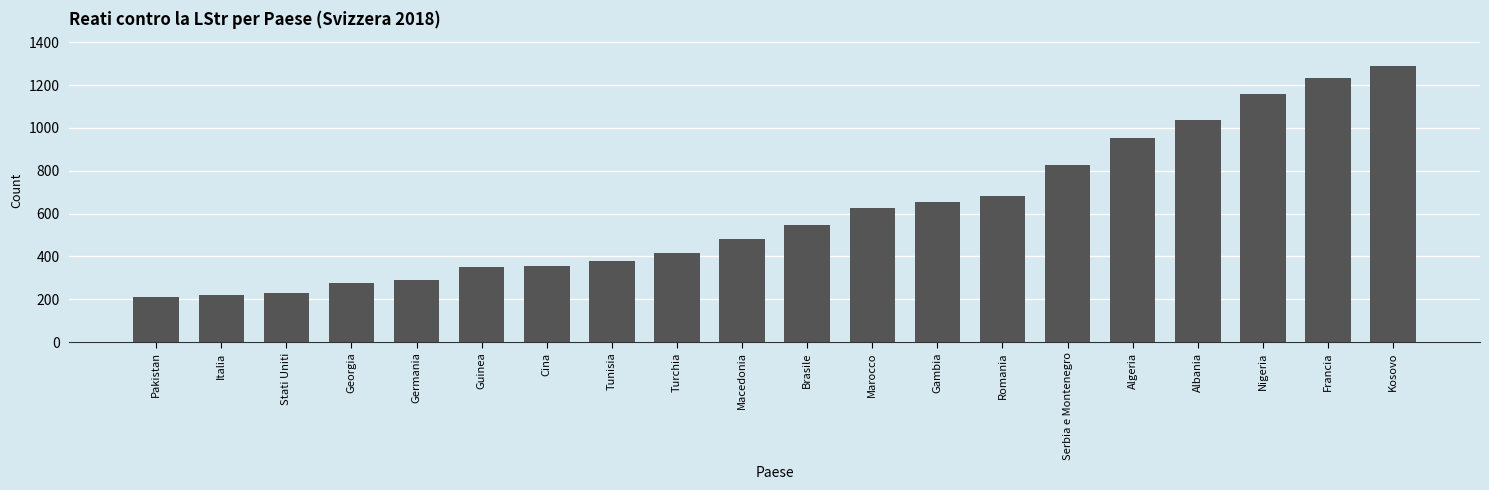

What is the sum of the values at Cina and Gambia?

1009